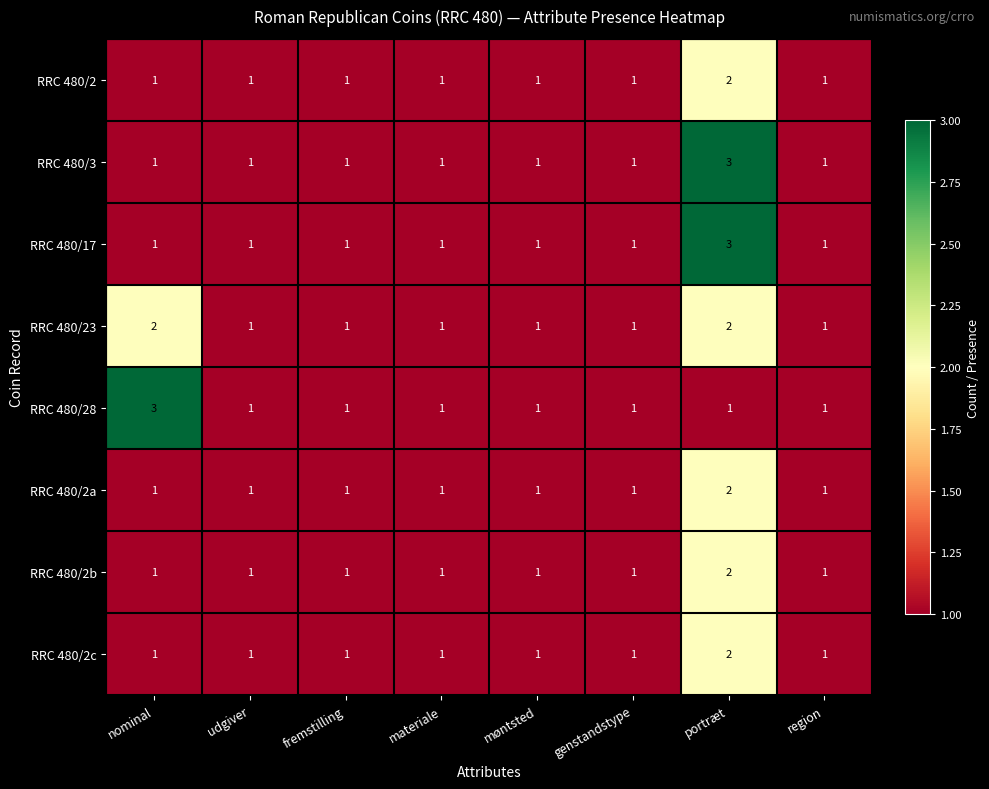

What is the sum of all RRC 480/2a values?

9